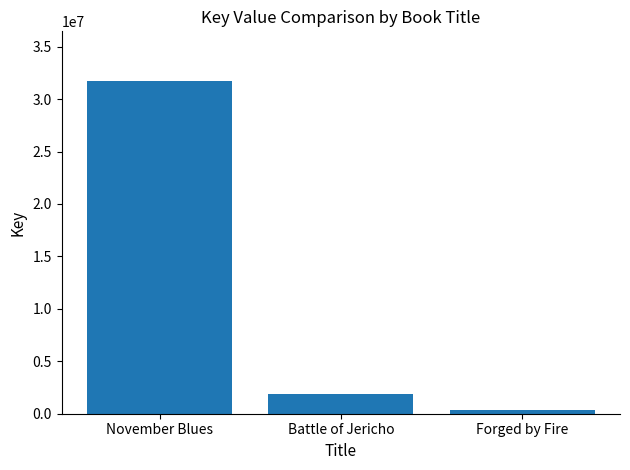

Reading right to left, transcribe all the data shown in this chart.

Forged by Fire=336523	Battle of Jericho=1908095	November Blues=31703481